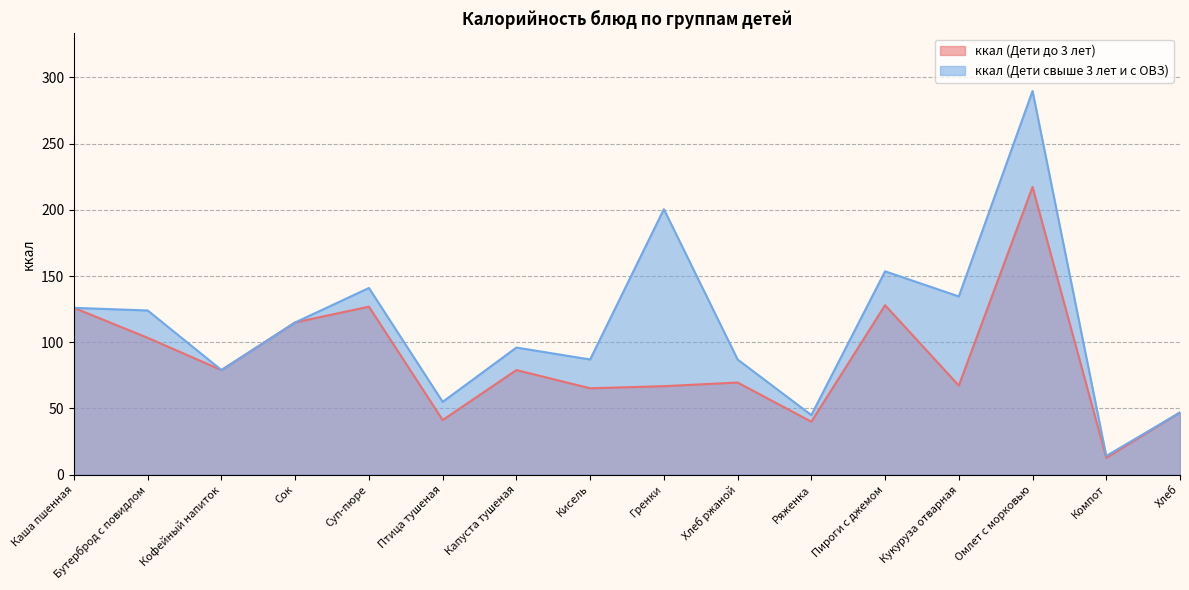

What is the lowest value of the ккал (Дети свыше 3 лет и с ОВЗ) series?

14.2